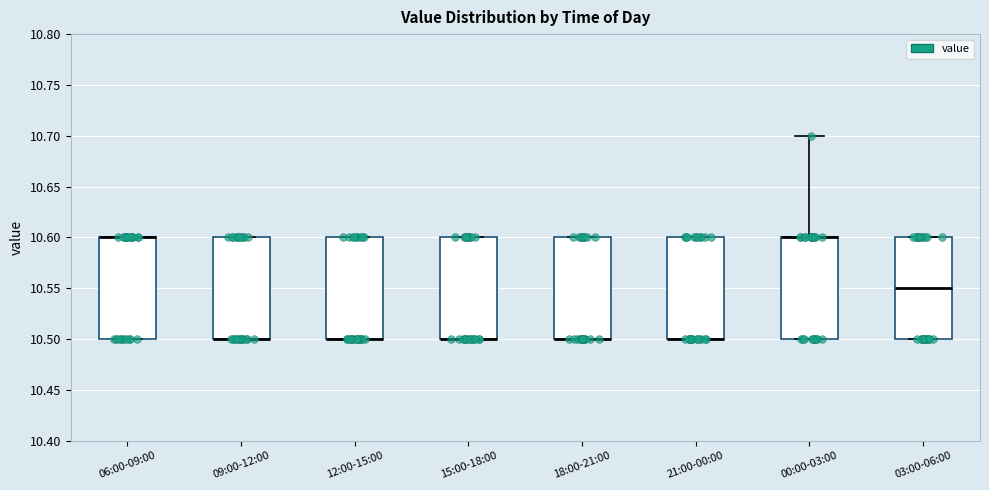

Reading left to right, read every box against the y-axis: the position of its median line, the range the box covers, and the ends of its whiskers. The values are not printed on the chart, so give them approximately, as read against the axis.

06:00-09:00: median 10.60 (drawn on the box's upper edge), box 10.50 to 10.60, whiskers 10.50 to 10.60
09:00-12:00: median 10.50 (drawn on the box's lower edge), box 10.50 to 10.60, whiskers 10.50 to 10.60
12:00-15:00: median 10.50 (drawn on the box's lower edge), box 10.50 to 10.60, whiskers 10.50 to 10.60
15:00-18:00: median 10.50 (drawn on the box's lower edge), box 10.50 to 10.60, whiskers 10.50 to 10.60
18:00-21:00: median 10.50 (drawn on the box's lower edge), box 10.50 to 10.60, whiskers 10.50 to 10.60
21:00-00:00: median 10.50 (drawn on the box's lower edge), box 10.50 to 10.60, whiskers 10.50 to 10.60
00:00-03:00: median 10.60 (drawn on the box's upper edge), box 10.50 to 10.60, whiskers 10.50 to 10.70
03:00-06:00: median 10.55, box 10.50 to 10.60, whiskers 10.50 to 10.60